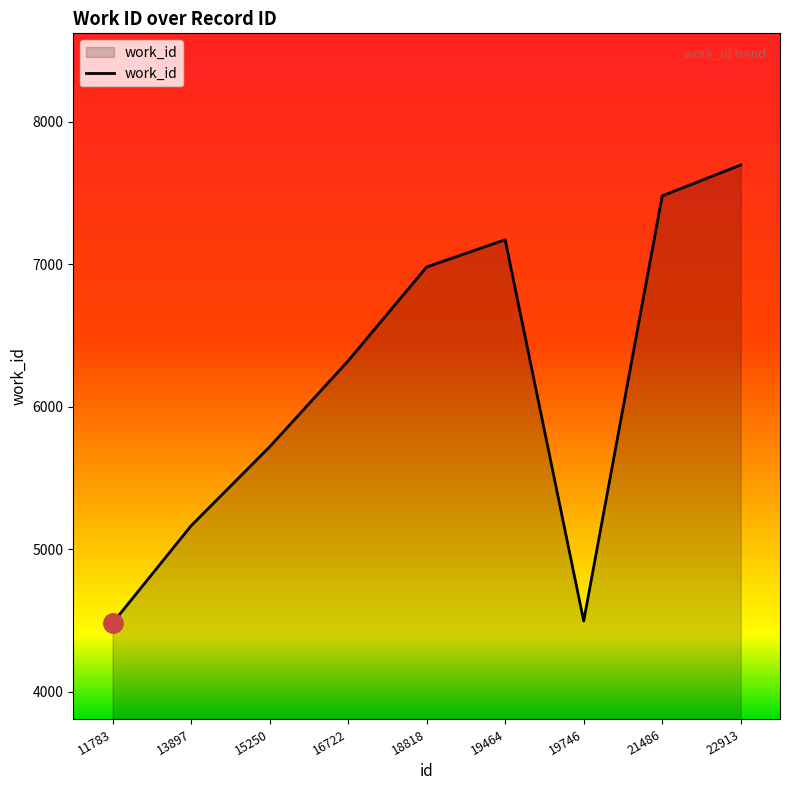

At which category does the data reach its first local valley?

19746